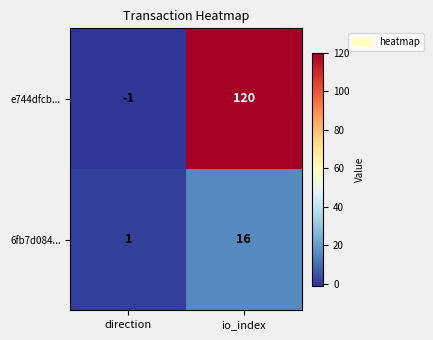

At which category does the chart reach its minimum across all series?

direction